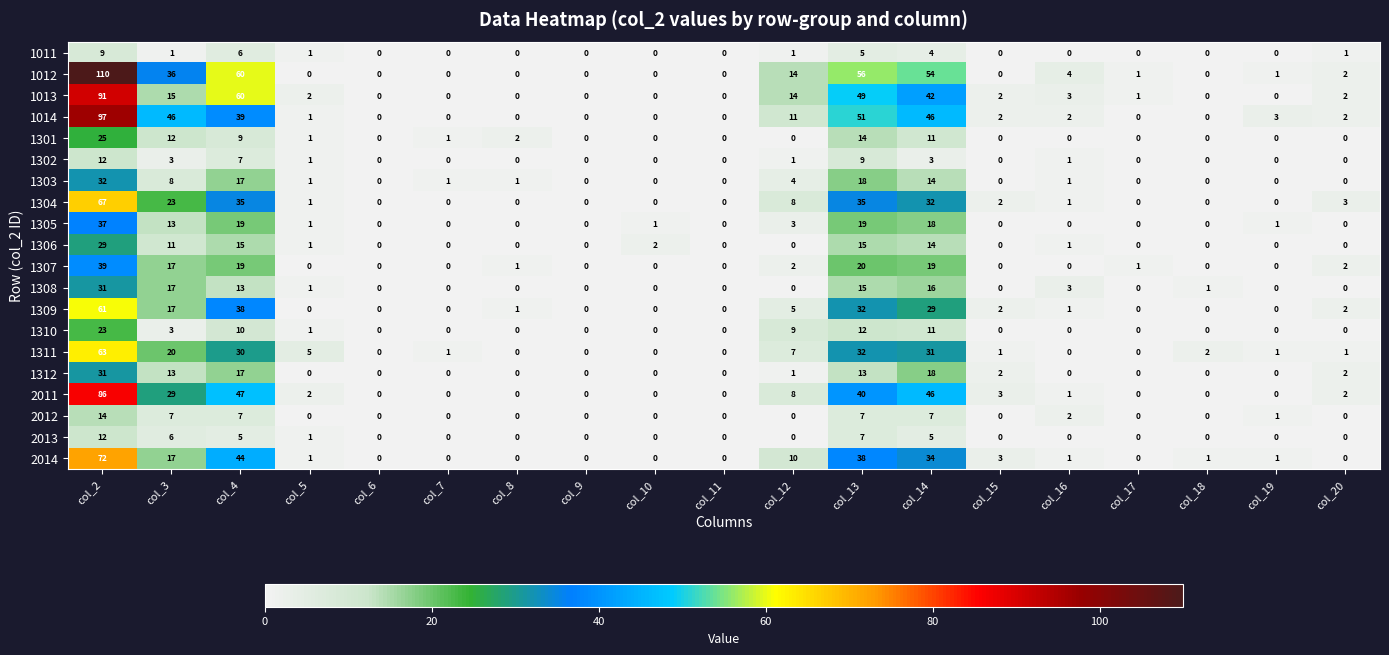

What is the maximum value for 2011?

86